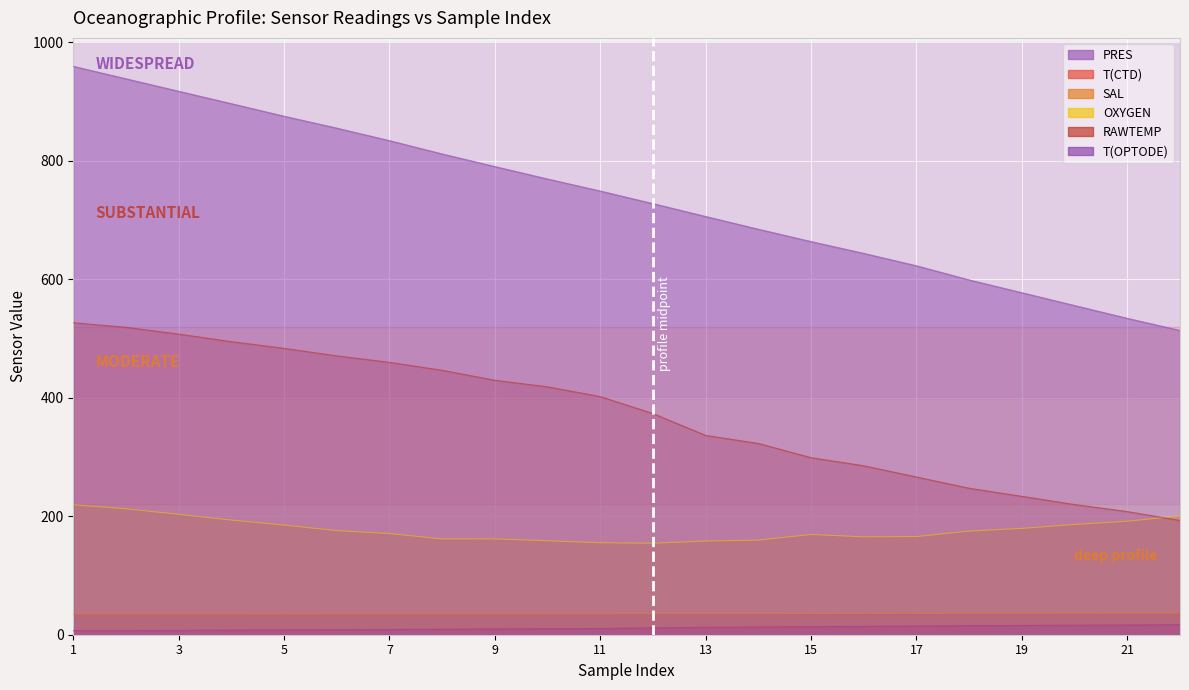

Where is PRES nearest to the value 736?

1374072671